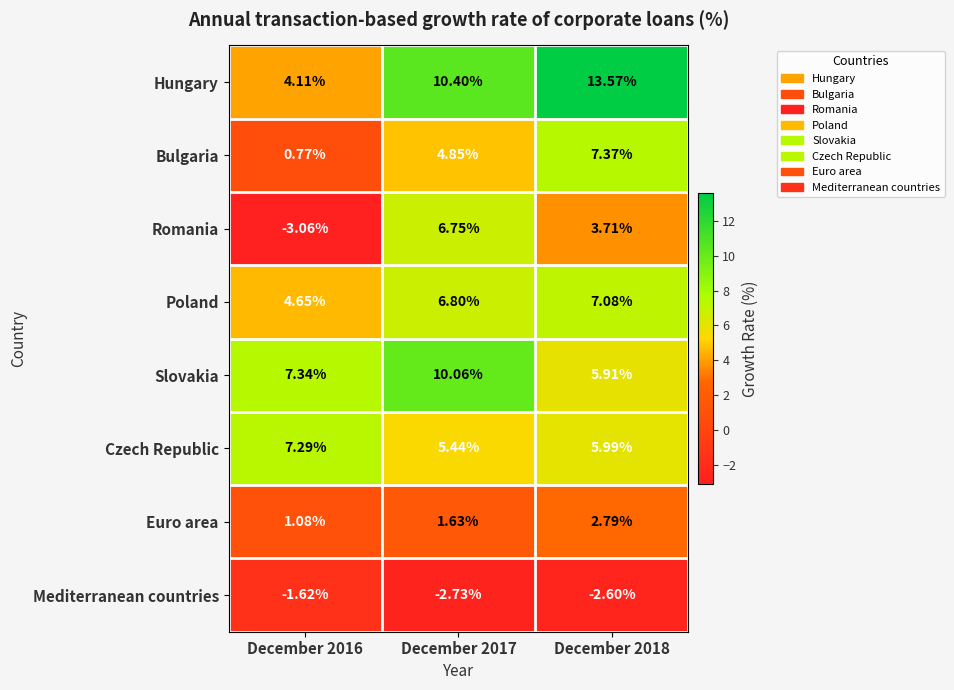

Which series changed the most between December 2016 and December 2018?

Hungary